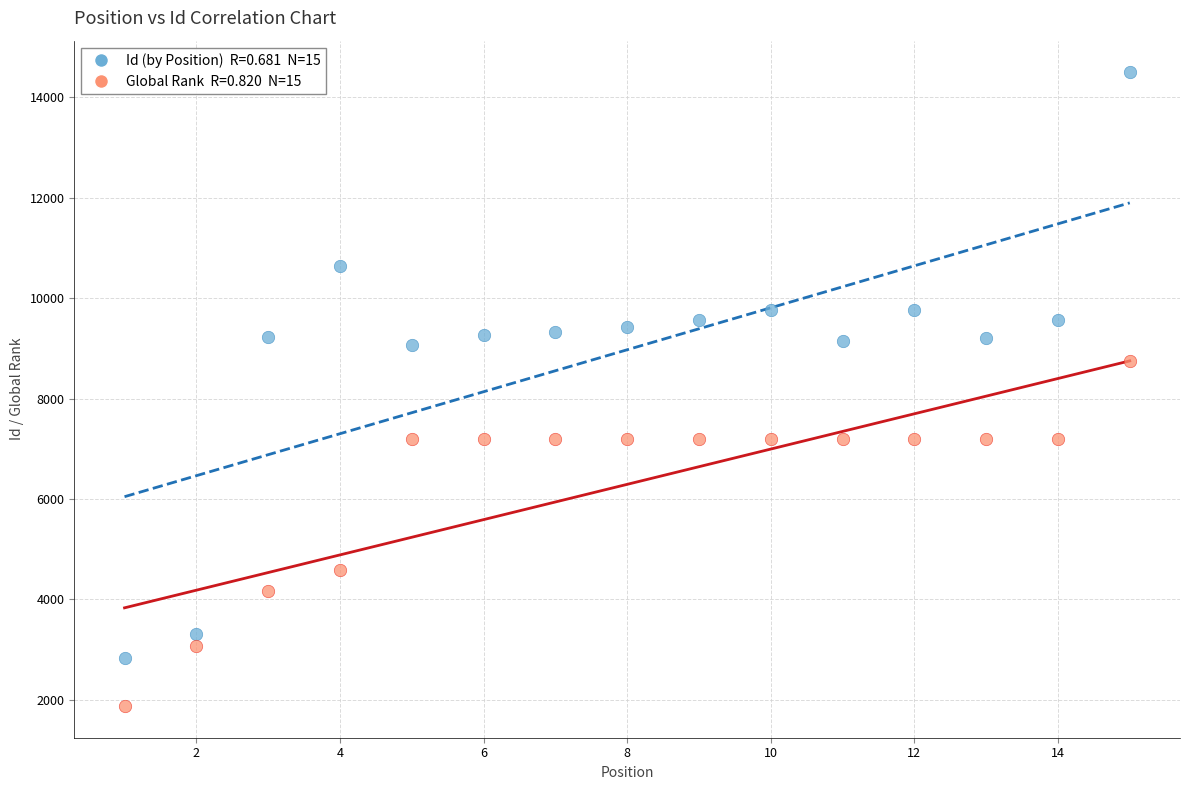

Across all series, what Y value is closest to 8186?

8749